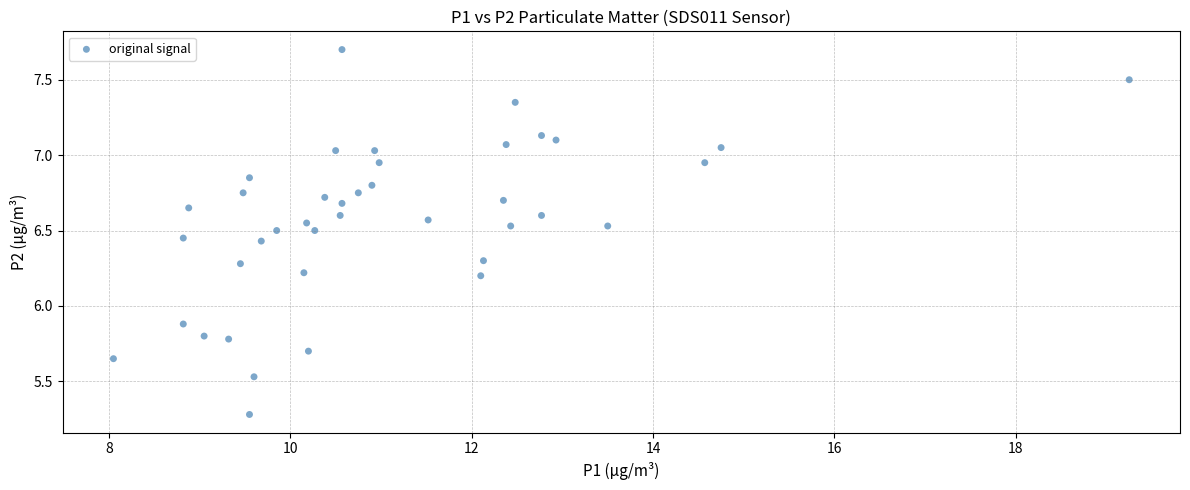

What Y value in the scatter plot is closest to 6?

5.9